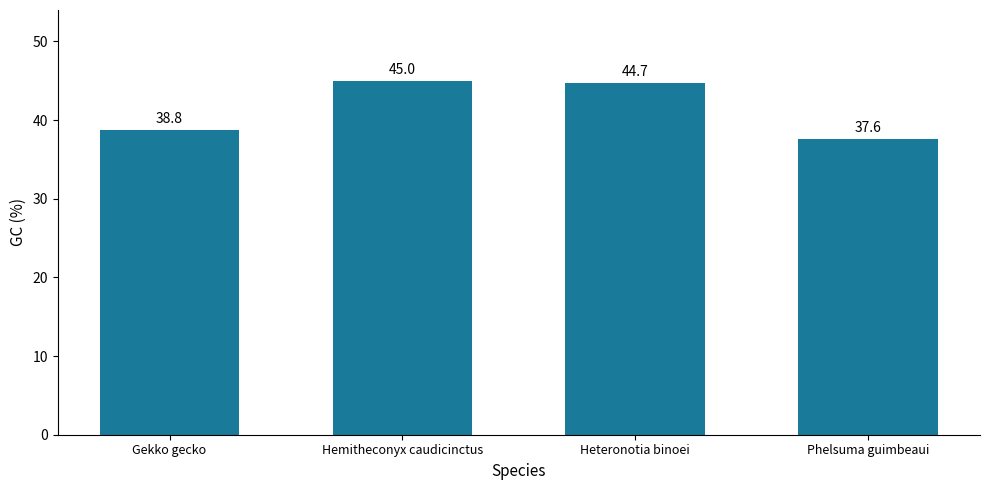

Rank the categories by value from highest to lowest.

Hemitheconyx caudicinctus, Heteronotia binoei, Gekko gecko, Phelsuma guimbeaui